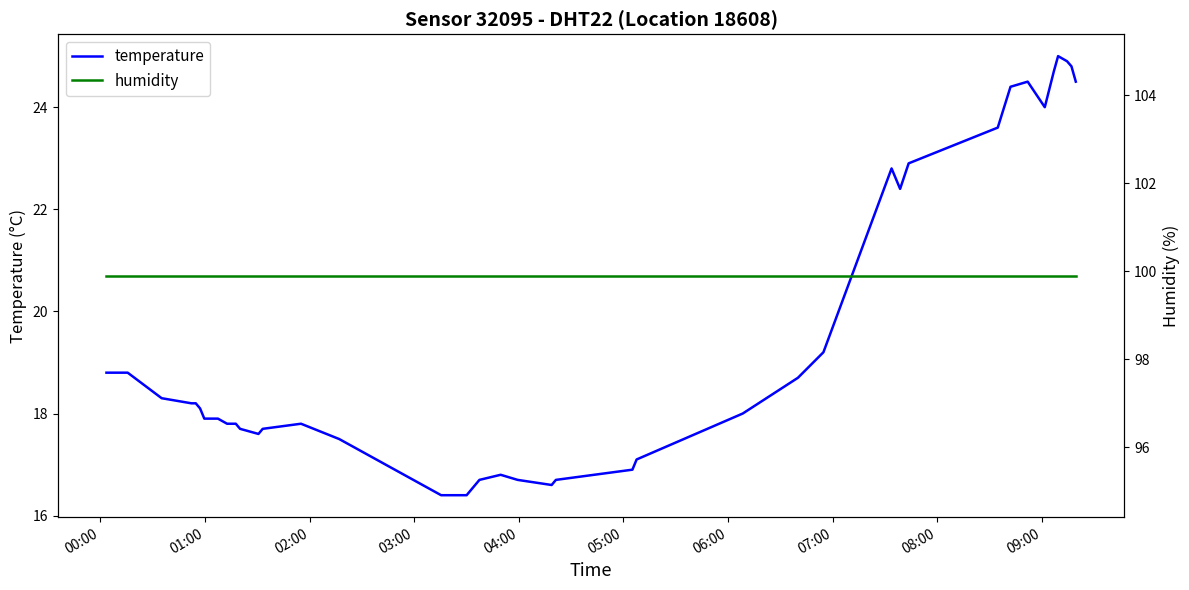

In temperature, how many points are lower than both neighbors (excluding endpoints)?

4